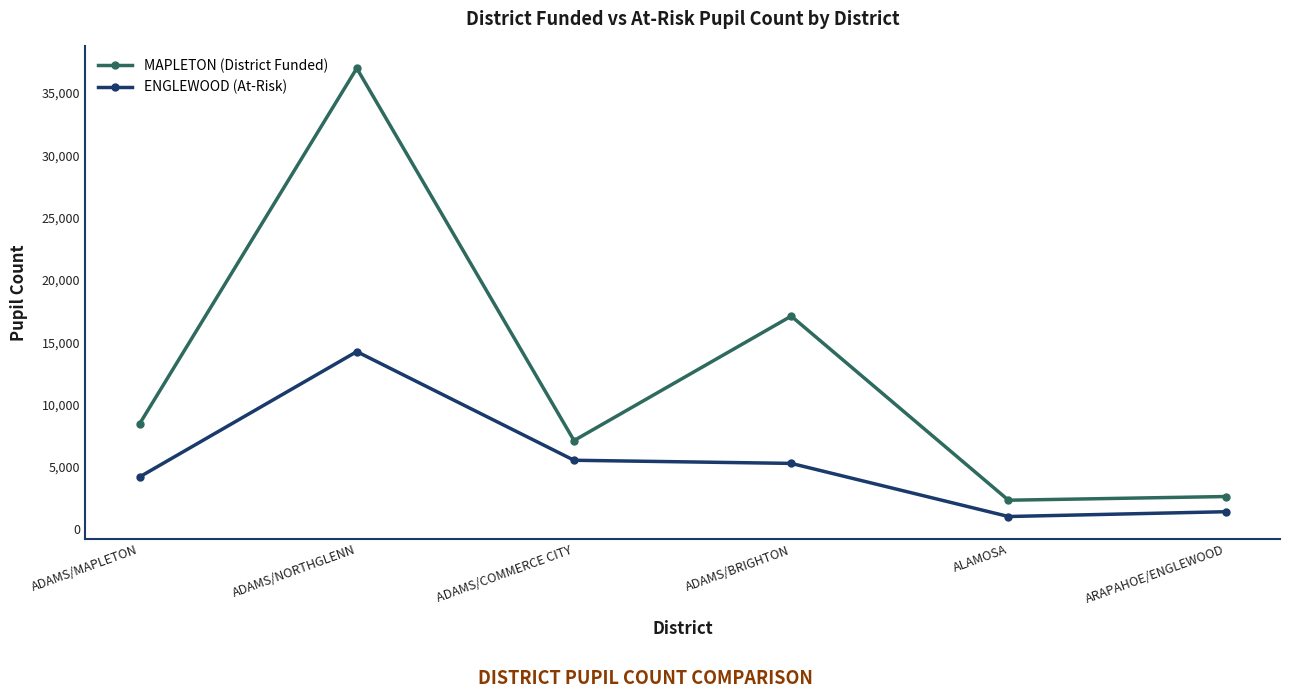

What is the total value across all series at ADAMS/MAPLETON?

12674.1